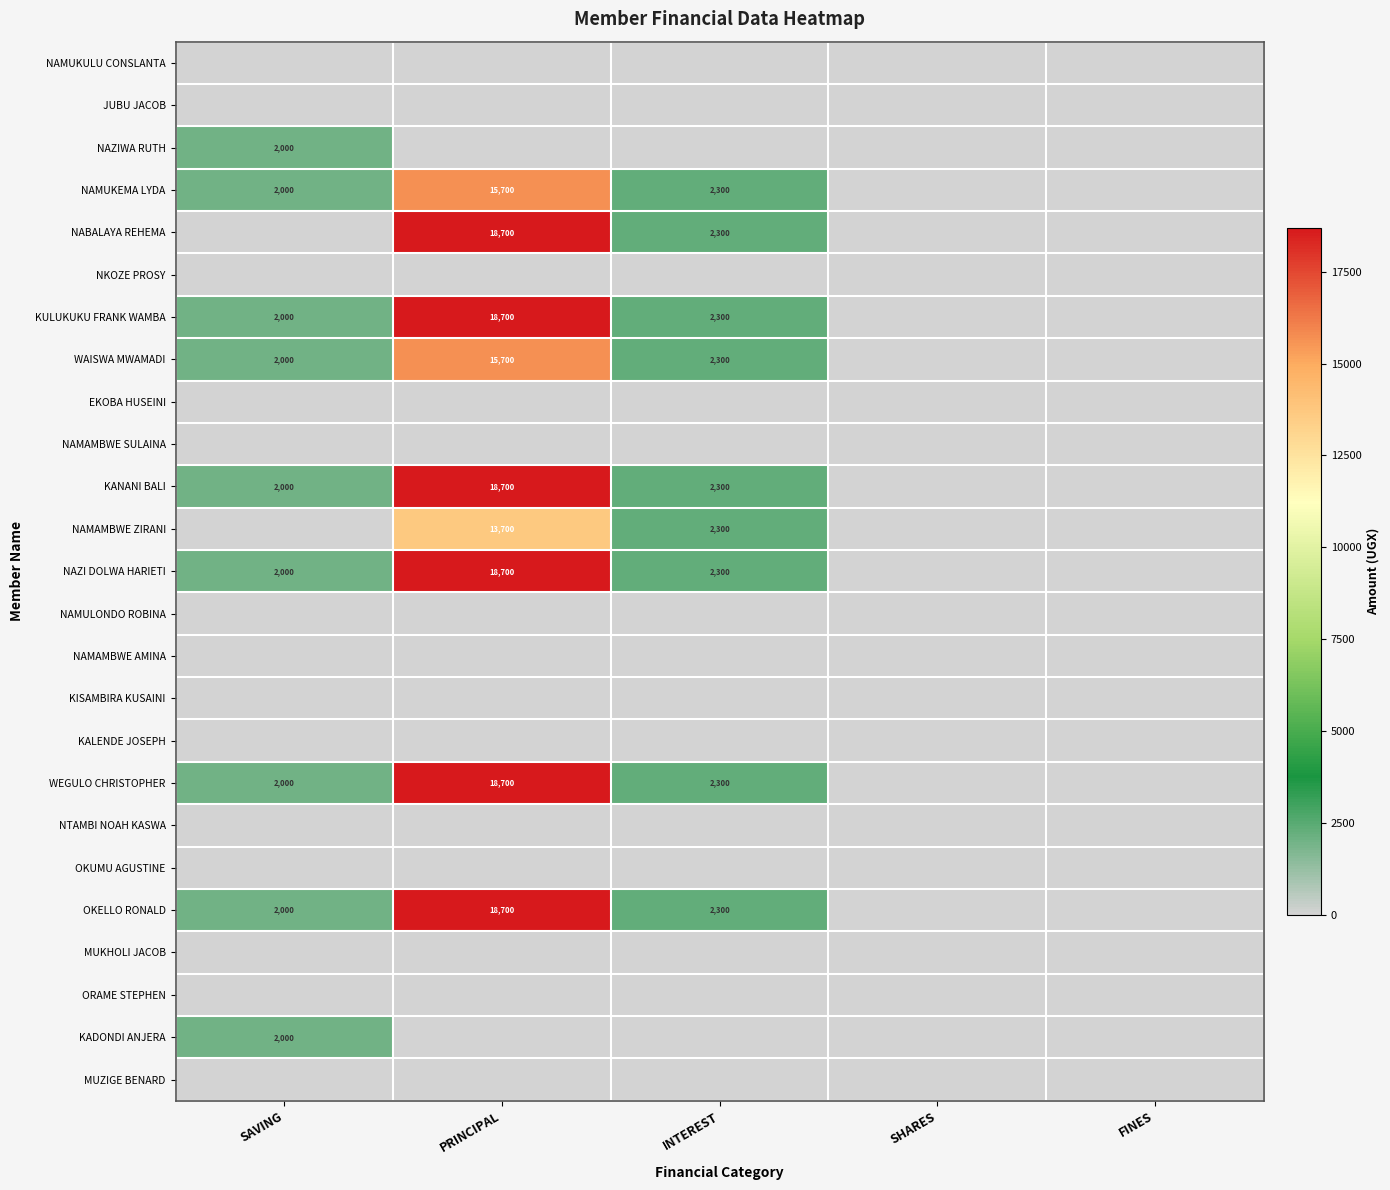

The NABALAYA REHEMA series shows 8738 at PRINCIPAL. True or false?

False